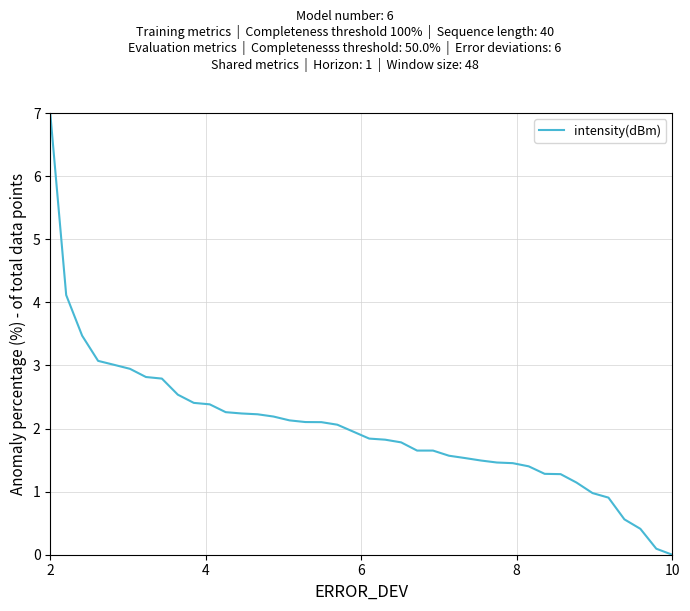

What is the greatest value displayed?

7.0